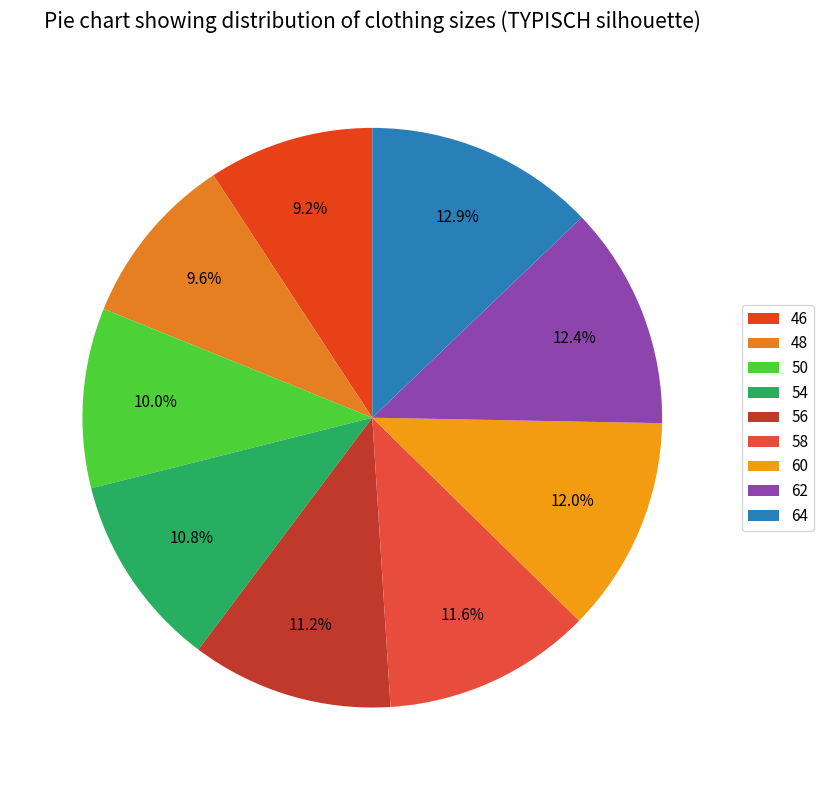

Count the number of slices in the pie.

9